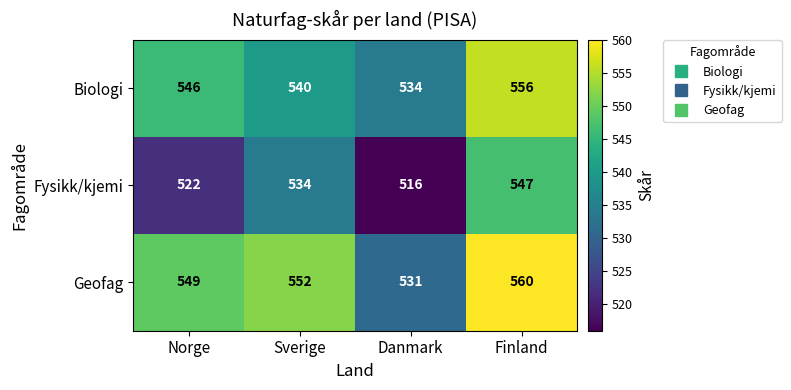

What is the difference between the Biologi values at Finland and Danmark?

22